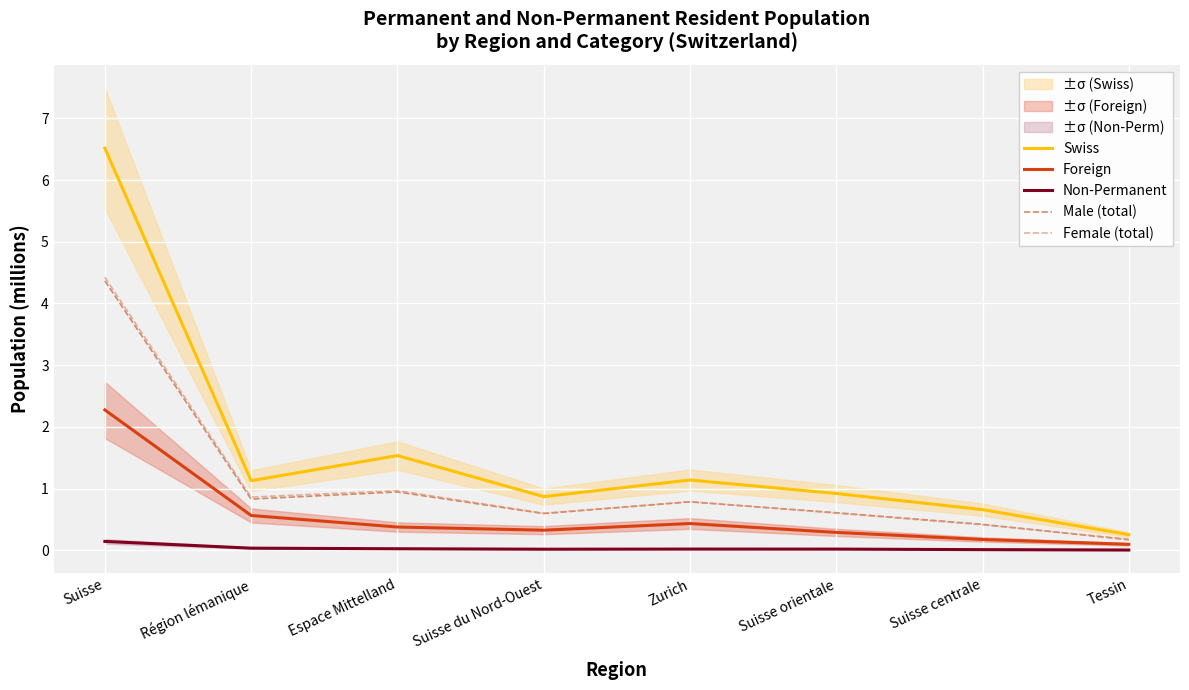

Rank the categories by Non-Permanent value from highest to lowest.

Suisse, Région lémanique, Espace Mittelland, Zurich, Suisse orientale, Suisse du Nord-Ouest, Suisse centrale, Tessin